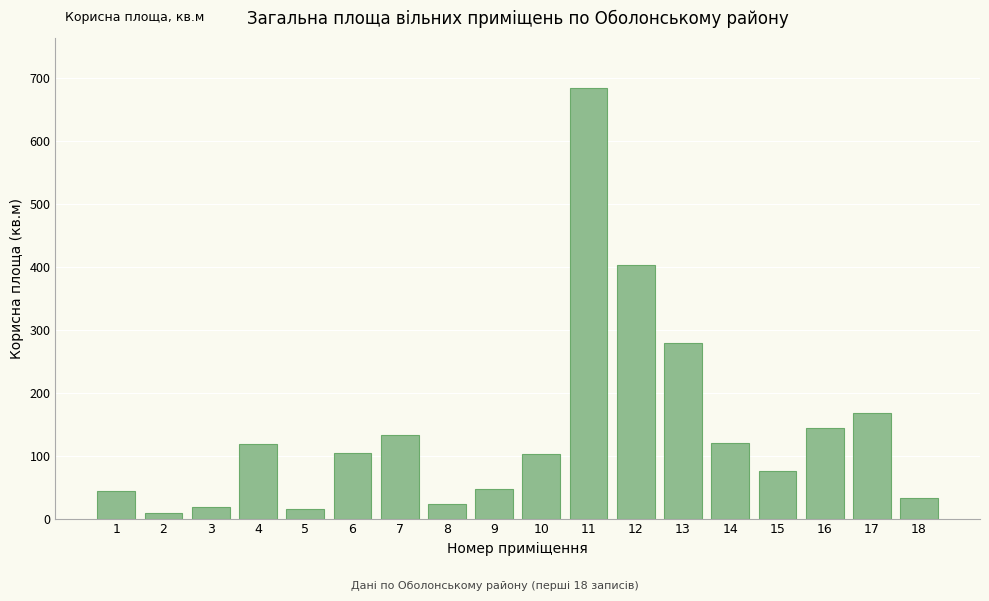

Count the number of data series in this chart.

1